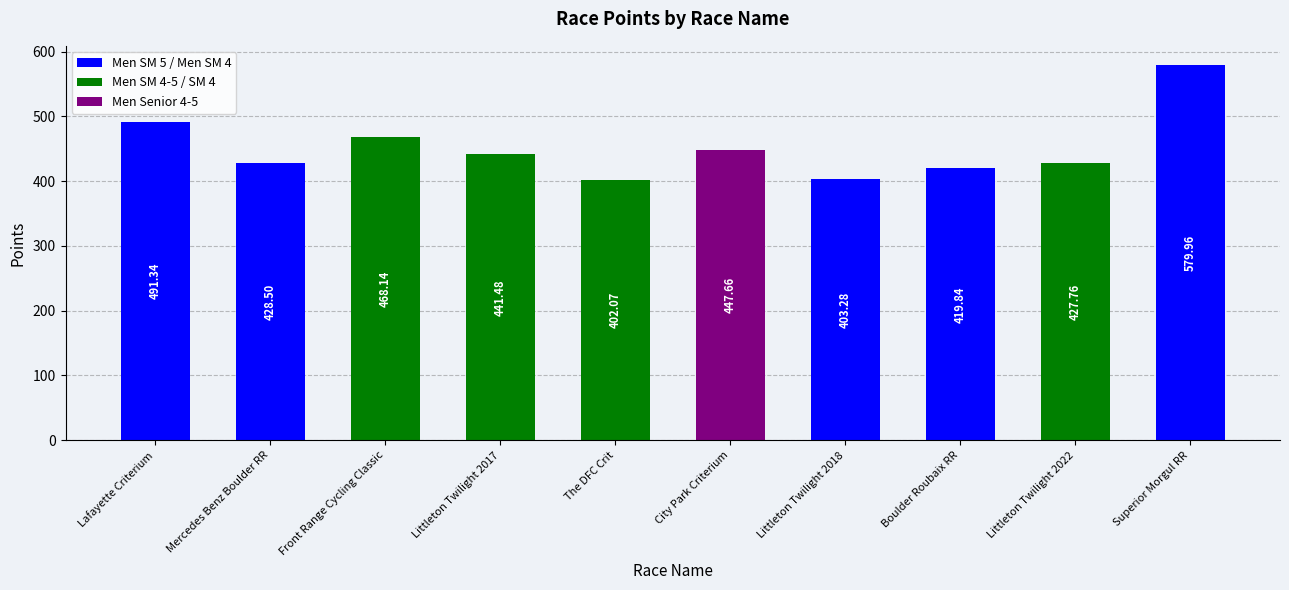

List the labels in order of value, largest first.

Superior Morgul RR, Lafayette Criterium, Front Range Cycling Classic, City Park Criterium, Littleton Twilight 2017, Mercedes Benz Boulder RR, Littleton Twilight 2022, Boulder Roubaix RR, Littleton Twilight 2018, The DFC Crit